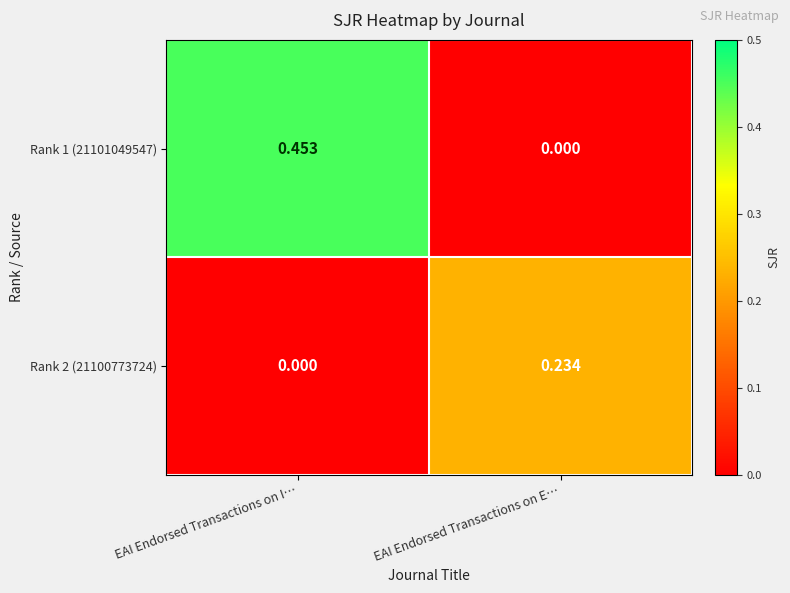

List the labels in order of Rank 1 (21101049547) value, smallest first.

EAI Endorsed Transactions on E…, EAI Endorsed Transactions on I…